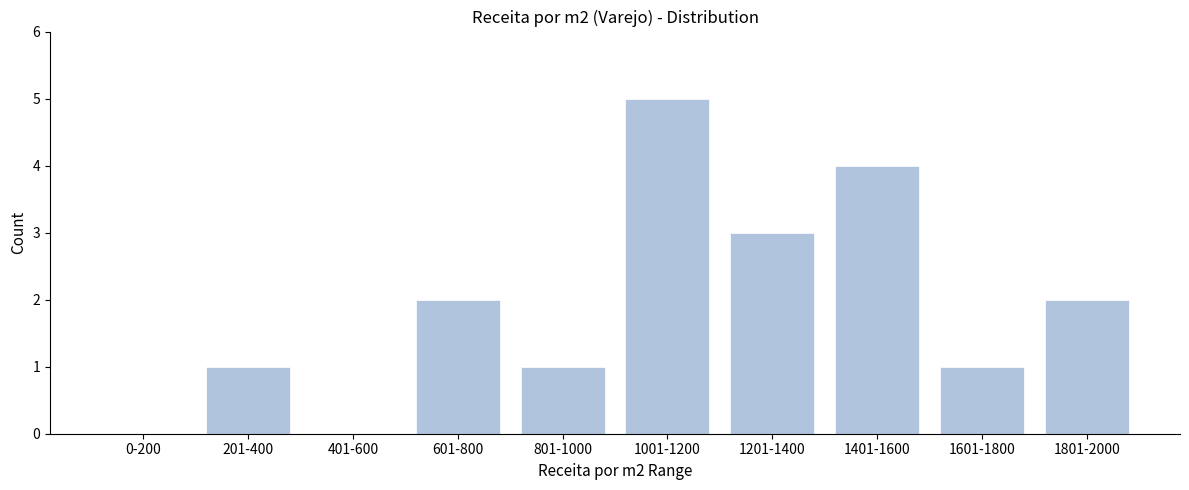

Reading right to left, transcribe all the data shown in this chart.

1801-2000=2	1601-1800=1	1401-1600=4	1201-1400=3	1001-1200=5	801-1000=1	601-800=2	401-600=0	201-400=1	0-200=0